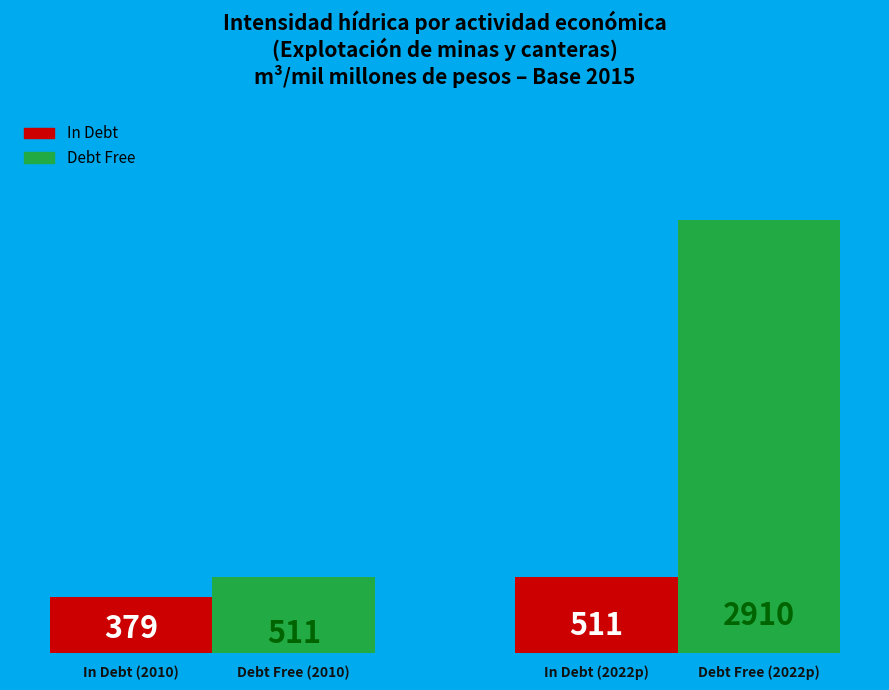

Which series has the largest range (max minus min)?

Debt Free